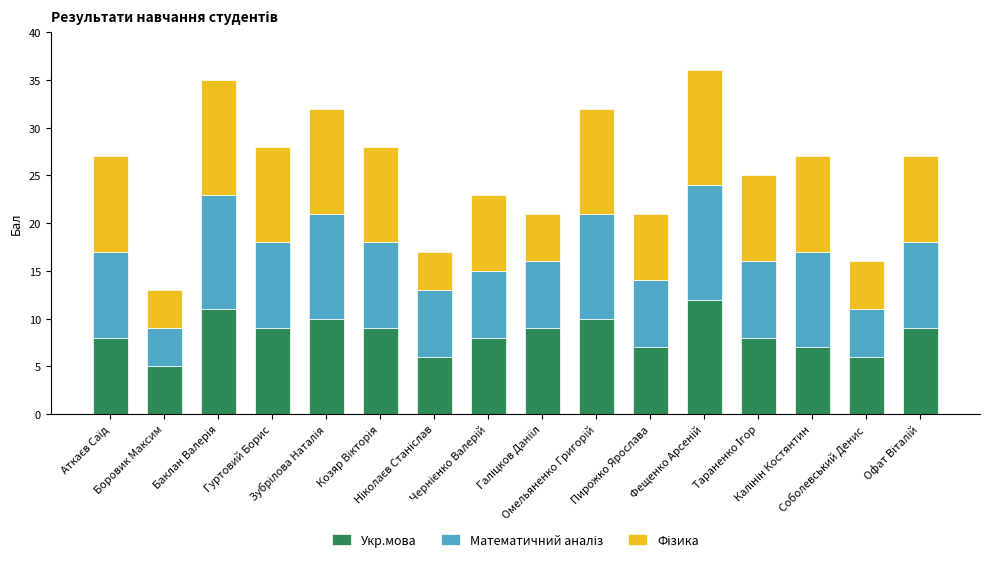

What is the average value of the Укр.мова series?

8